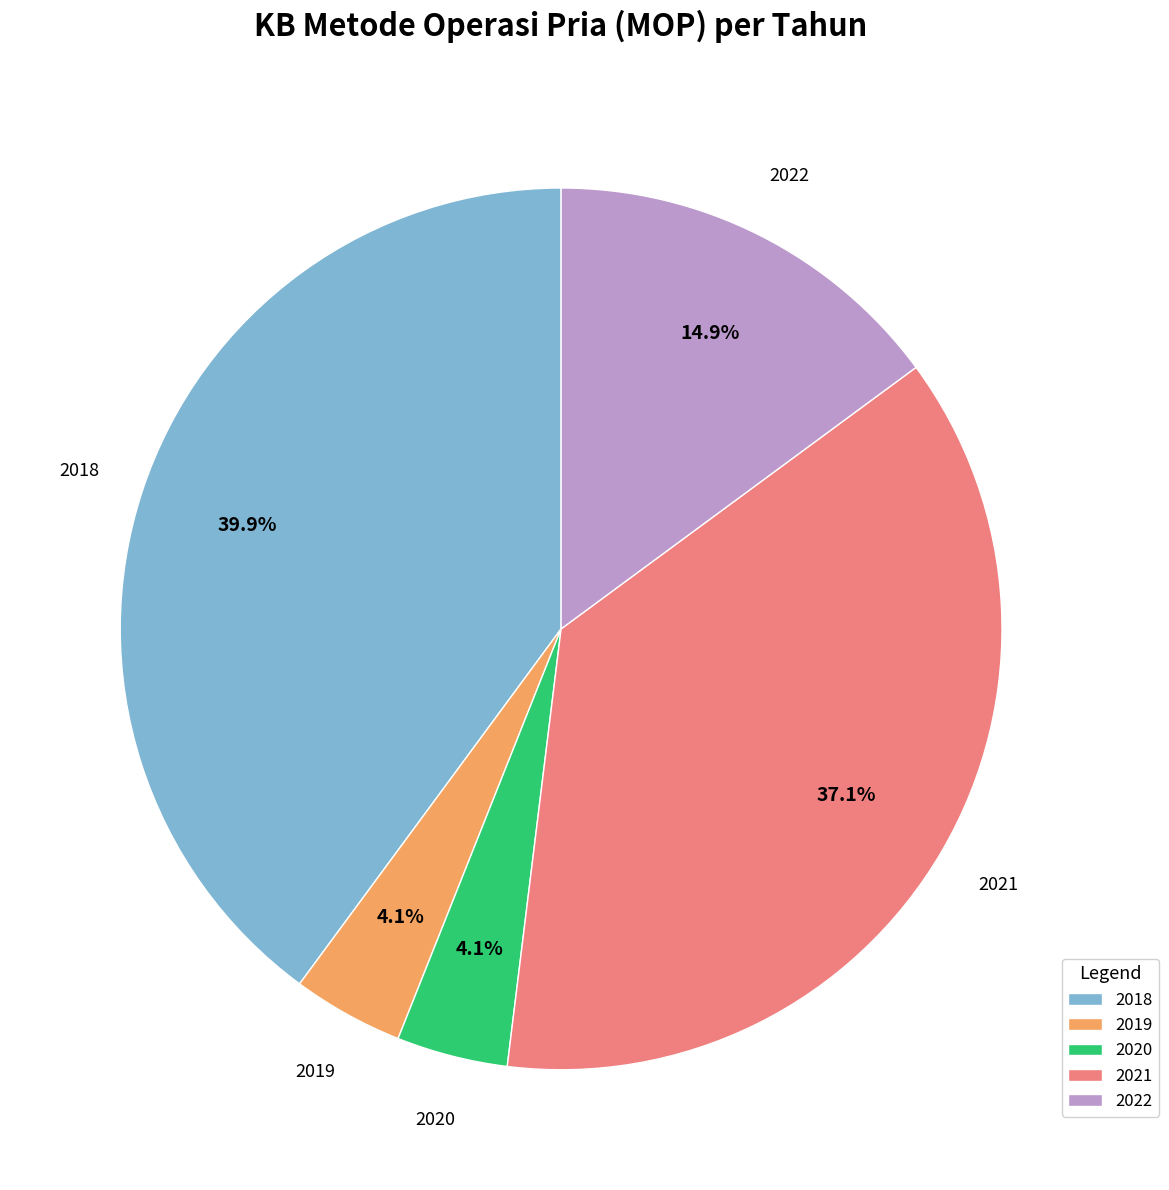

Is it true that 2020 is 4% of the pie?

True